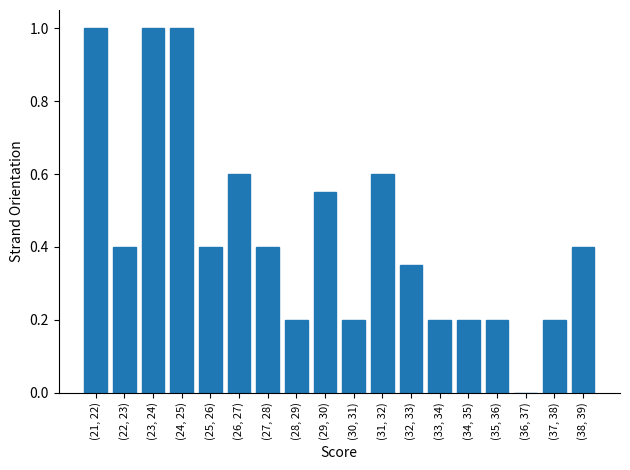

What is the sum of all values?

7.9